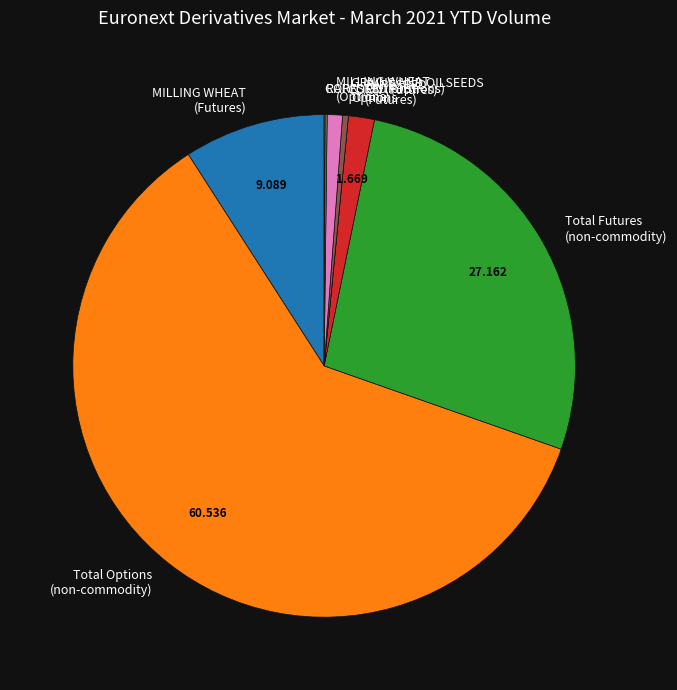

Which has a higher value, CORN (Futures) or MILLING WHEAT (Futures)?

MILLING WHEAT (Futures)